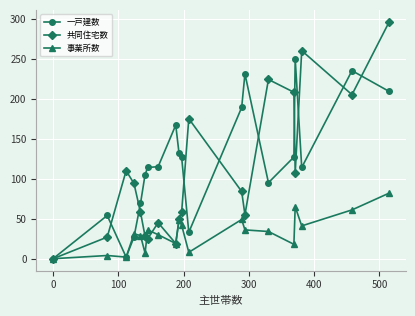

Which series ends up on top after the final intersection of 事業所数 and 共同住宅数?

共同住宅数